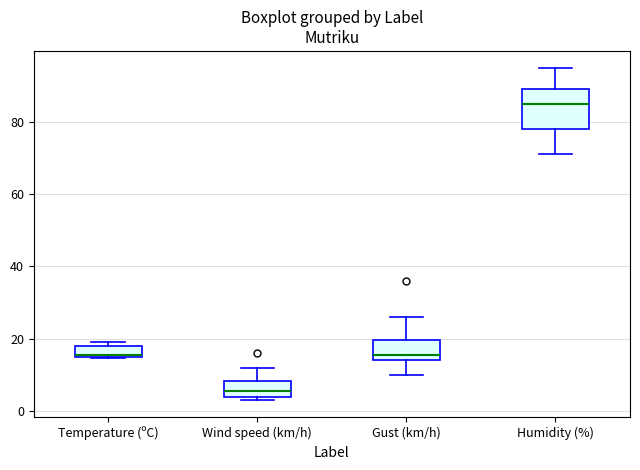

Comparing the boxes themselves (not the whiskers), which one is the tallest?

Humidity (%)